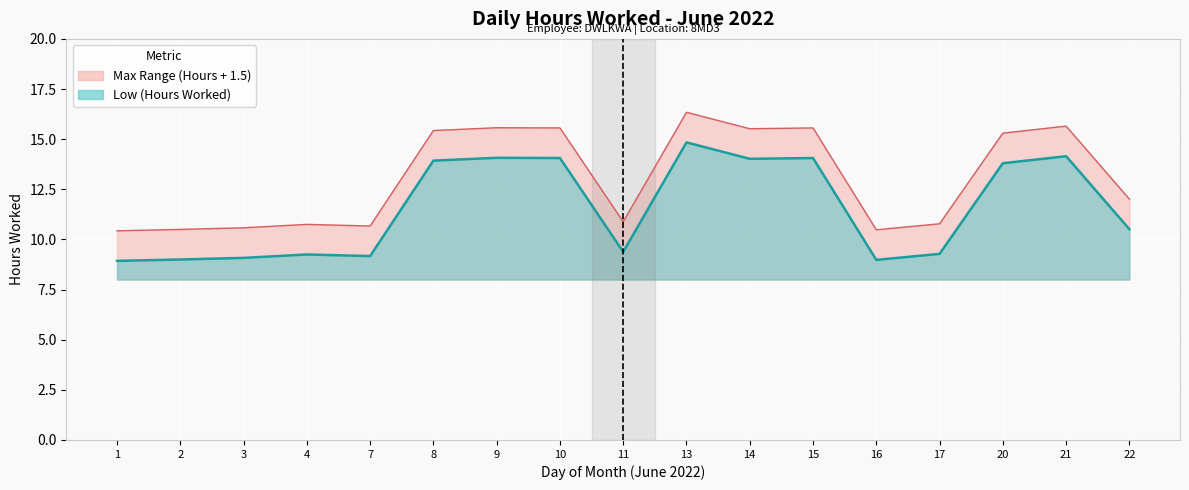

Is the value of Actual Hours at 13 greater than the value of Upper Estimate at 20?

No